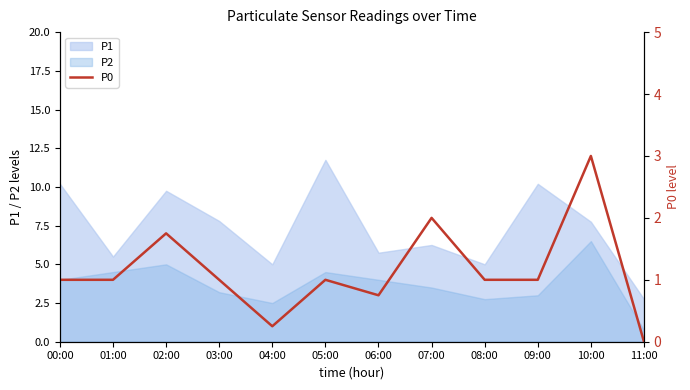

True or false: P1 and P2 intersect in this chart.

False